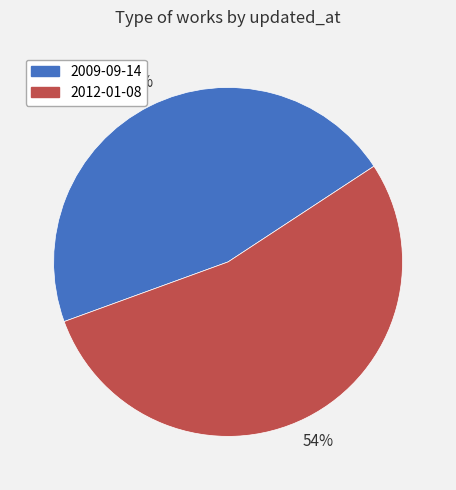

What percentage is the 2012-01-08 slice, to the nearest percent?

54%